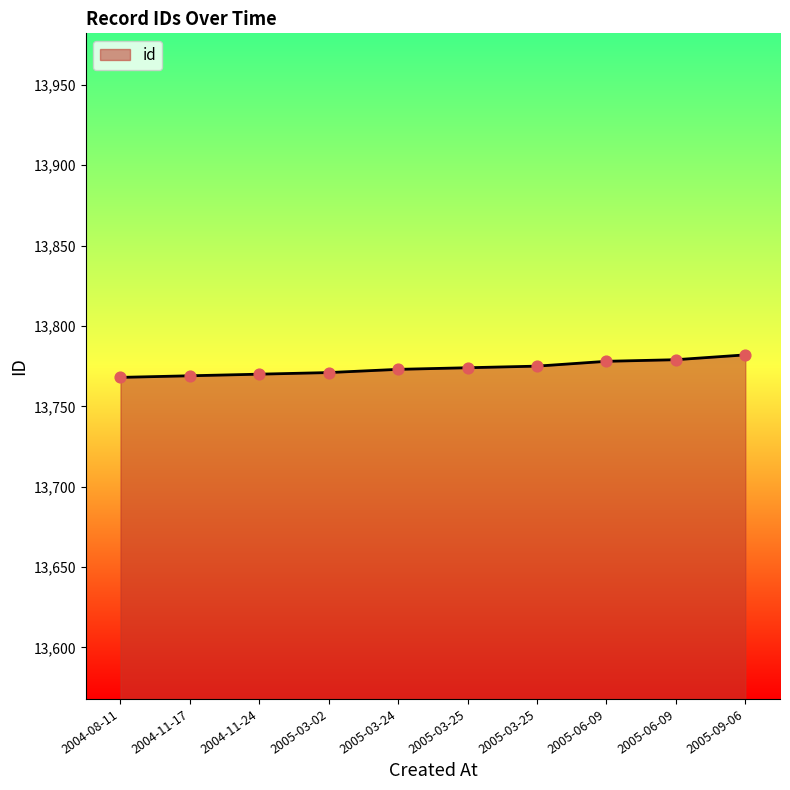

What is the ratio of the value at 2004-08-11 to the value at 2005-06-09?

1.0